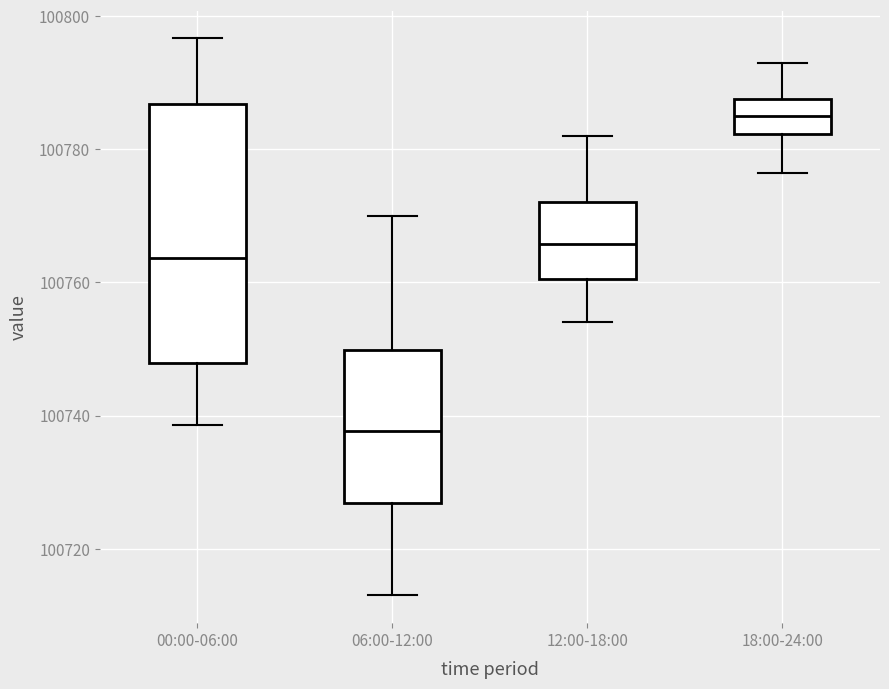

Which box's median line is the lowest?

06:00-12:00